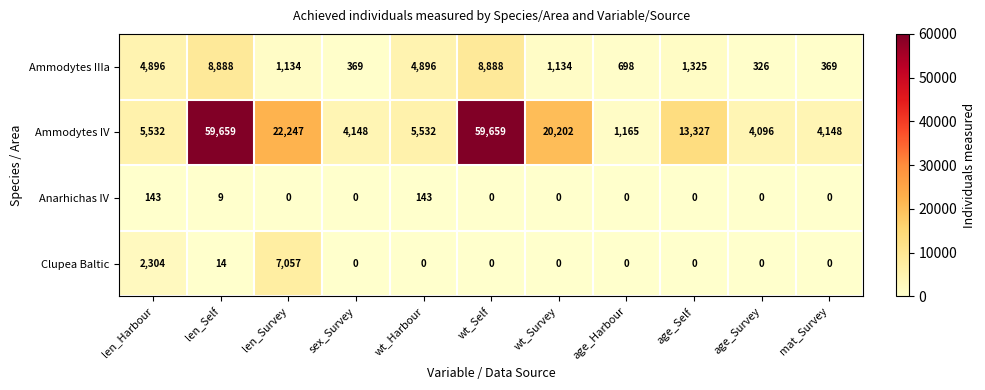

What is the highest value of the Anarhichas IV series?

143